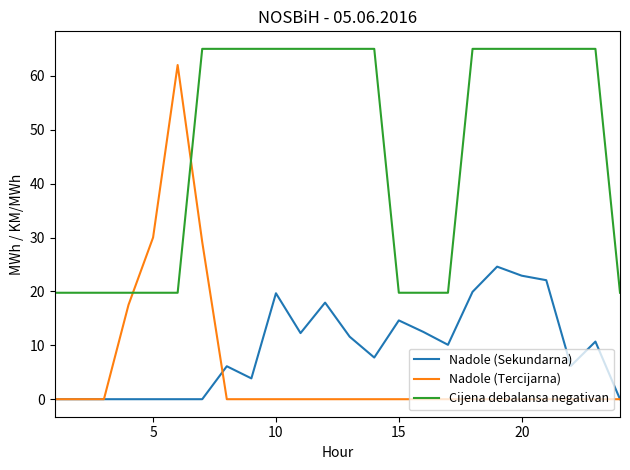

Which series has the largest total across all categories?

Cijena debalansa negativan